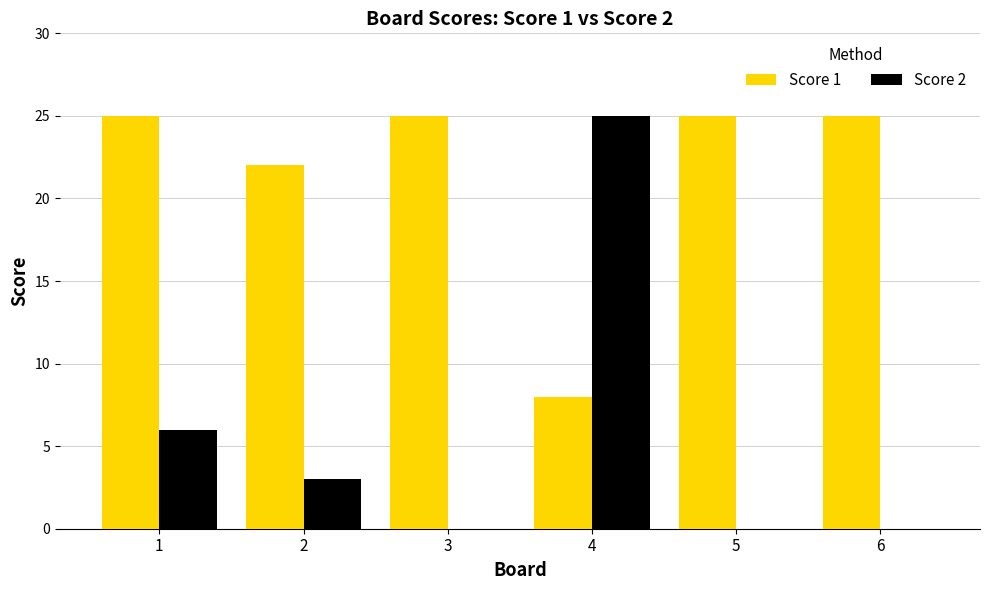

What is the sum of all Score 2 values?

34